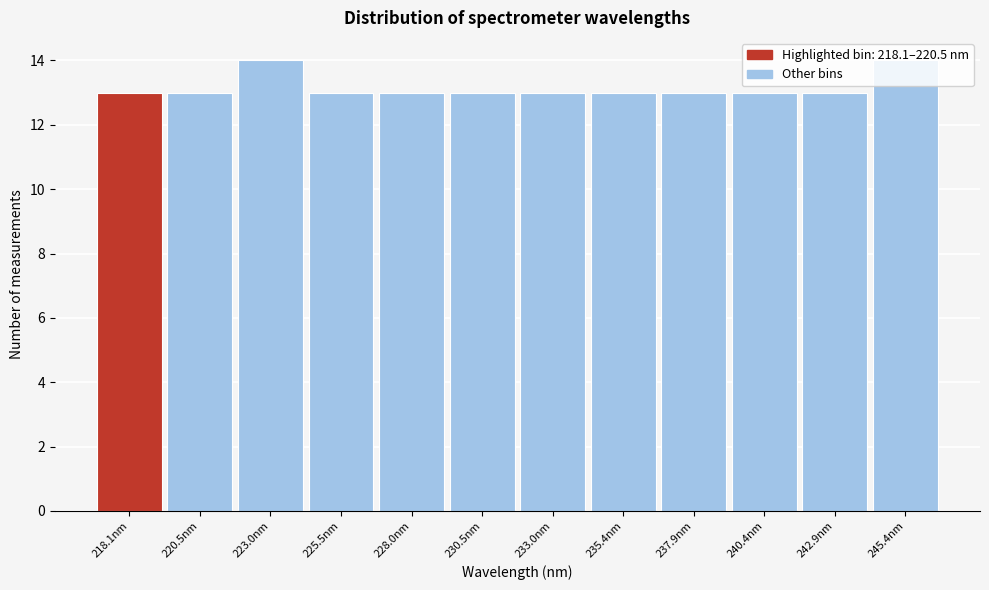

What is the sum of the values at 228.0nm and 218.1nm?

26